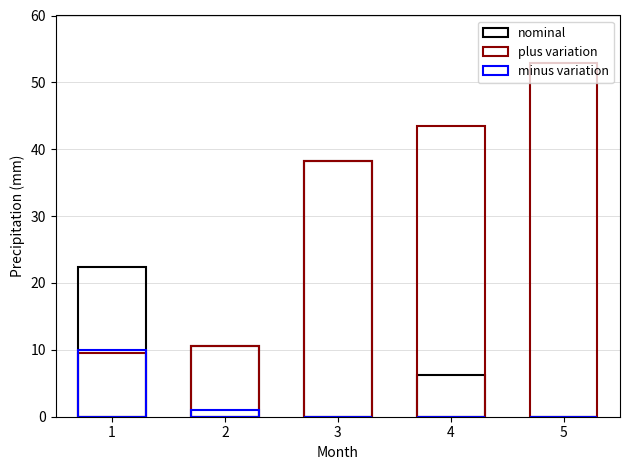

At which category does the chart reach its minimum across all series?

5